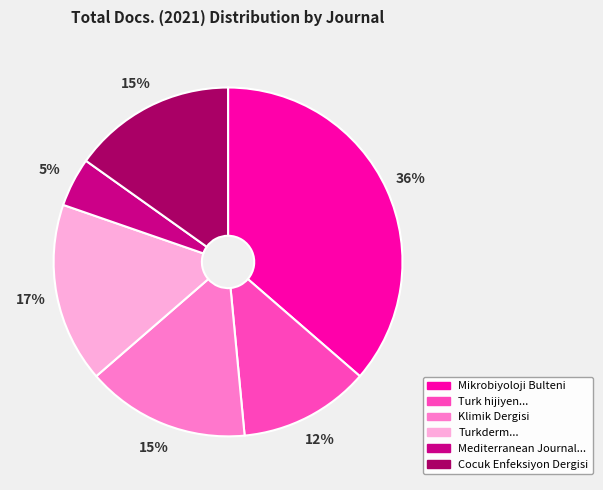

Count the number of slices in the pie.

6